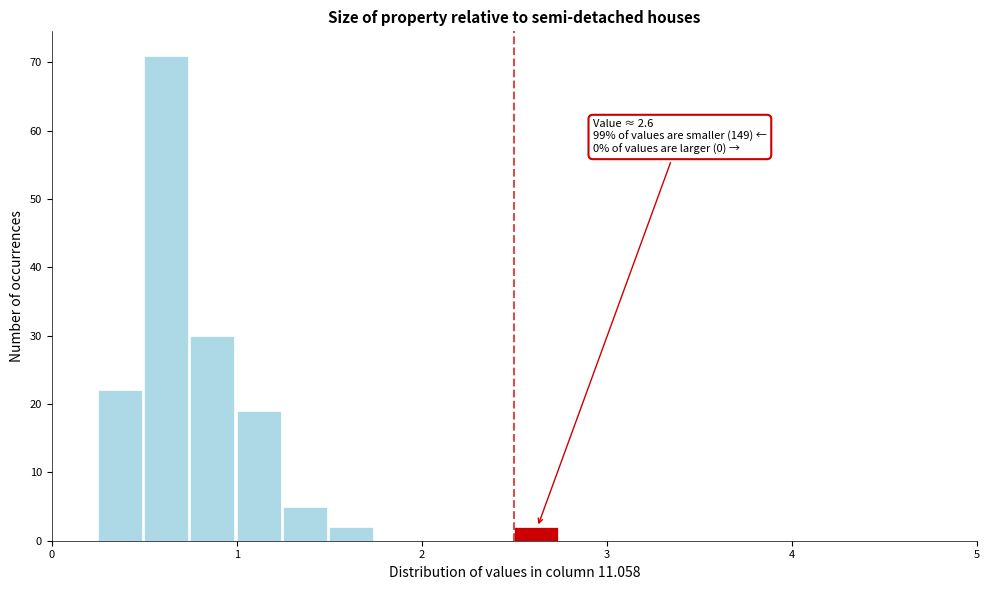

Around what value on the x-axis is the tallest bar? Give the approximate position of its centre, as read against the axis.

0.6